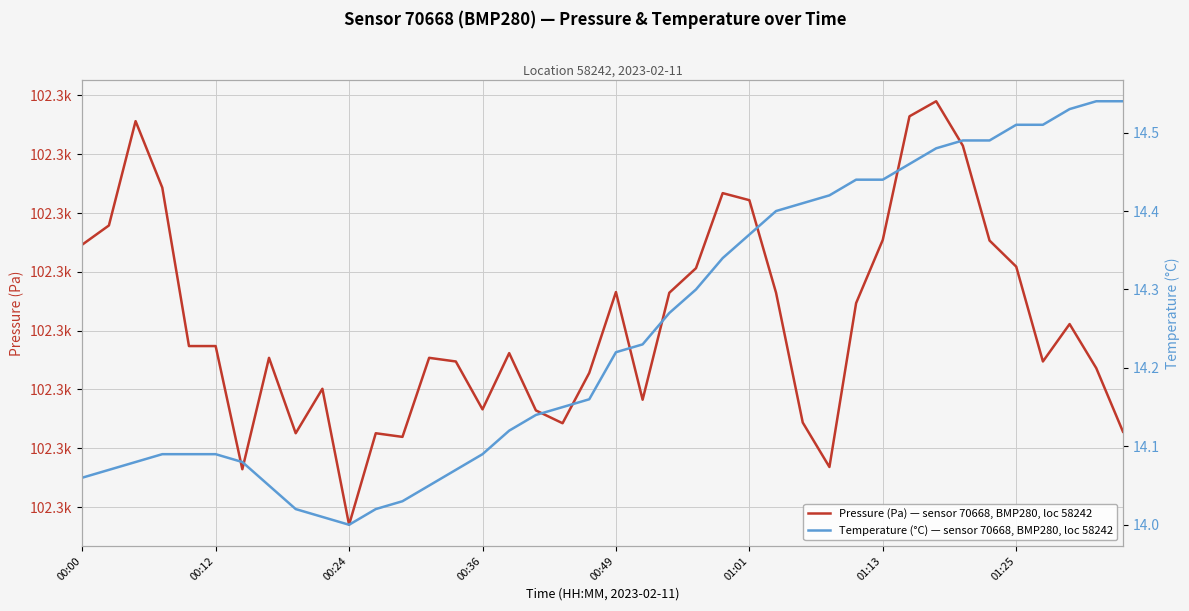

True or false: Temperature (°C) — sensor 70668, BMP280, loc 58242 and Pressure (Pa) — sensor 70668, BMP280, loc 58242 intersect in this chart.

False